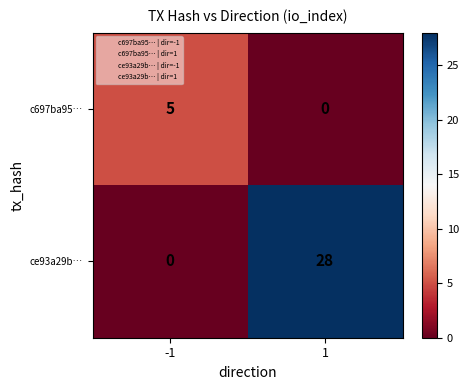

What is the difference between the maximum and minimum values in the ce93a29b… series?

28